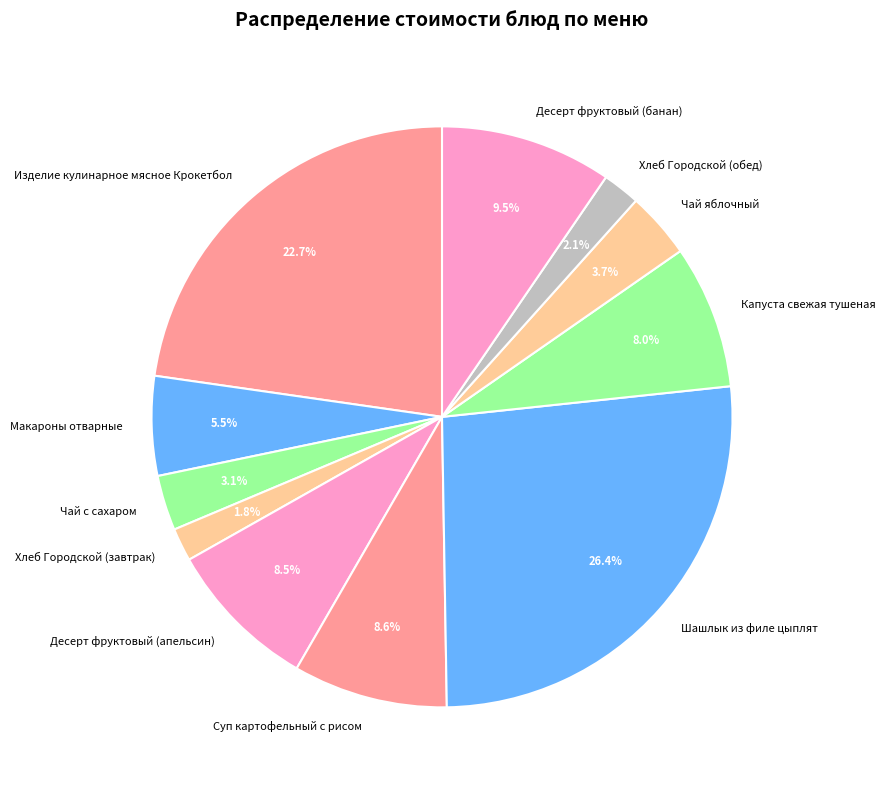

To the nearest percent, what percentage of the pie is Чай яблочный?

4%